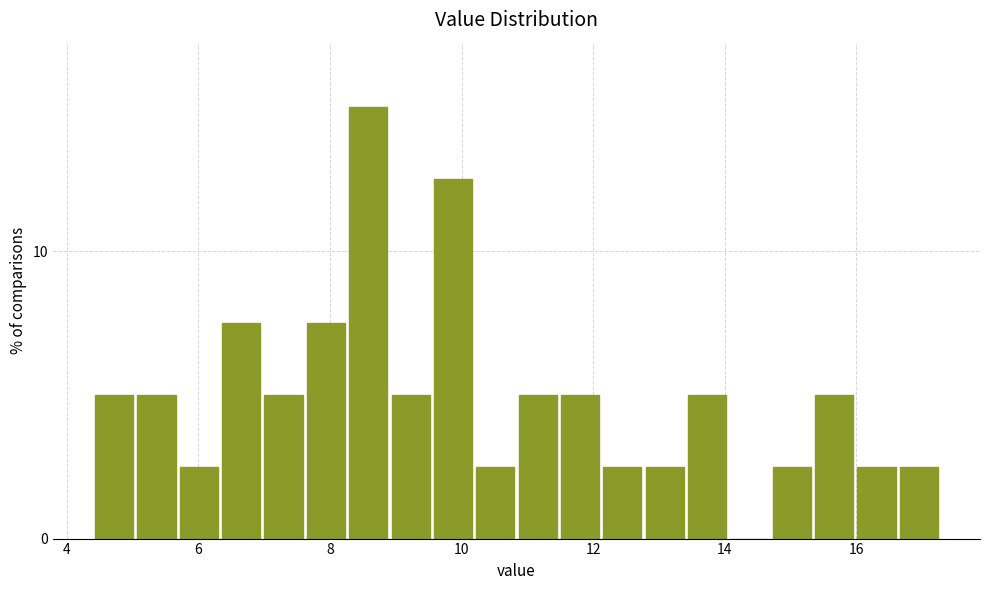

Read against the x-axis, roughly where is the centre of the tallest bar?

8.6